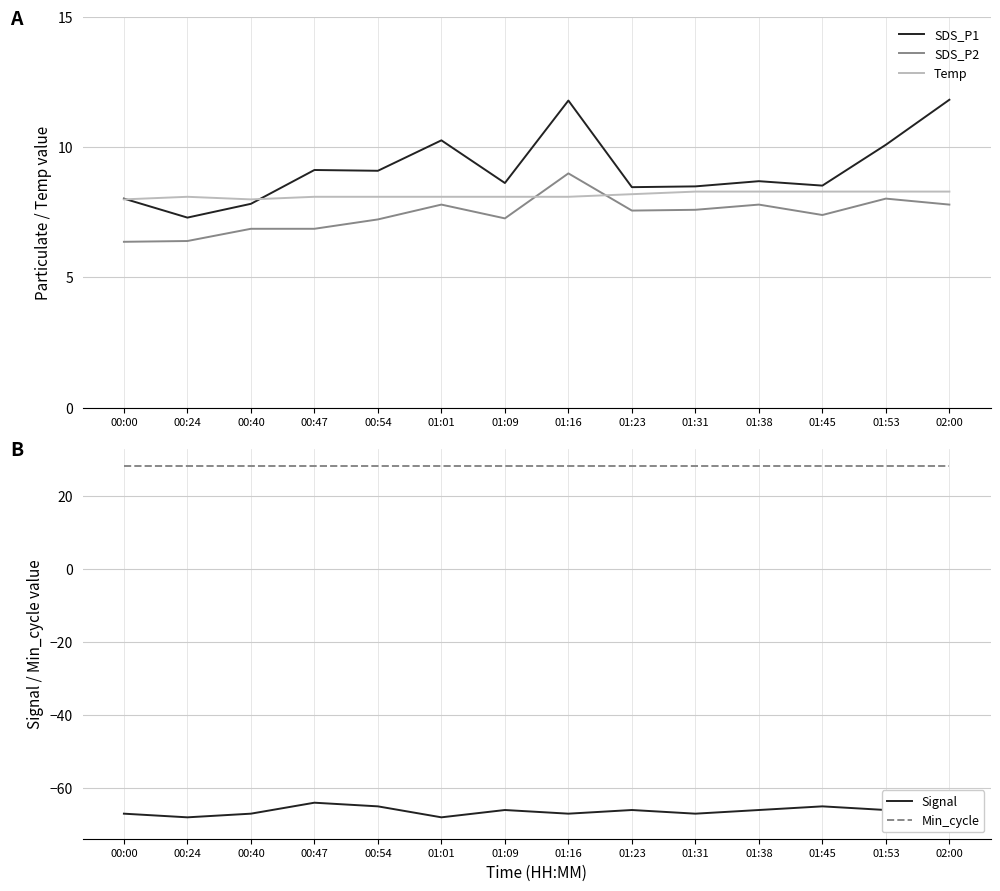

At which label does Signal reach its peak?

00:47